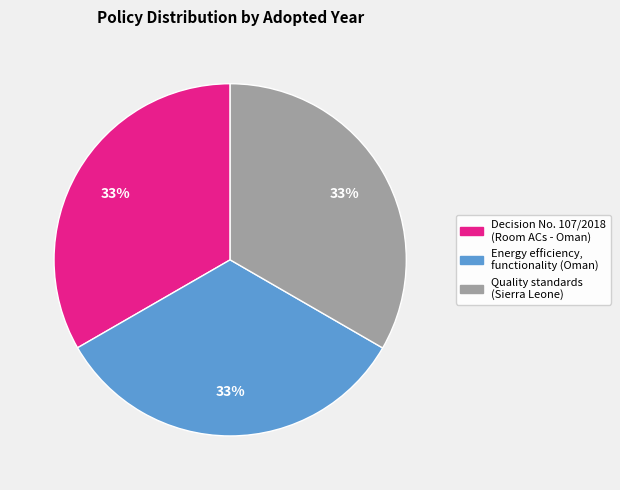

To the nearest percent, what percentage of the pie is Quality standards (Sierra Leone)?

33%